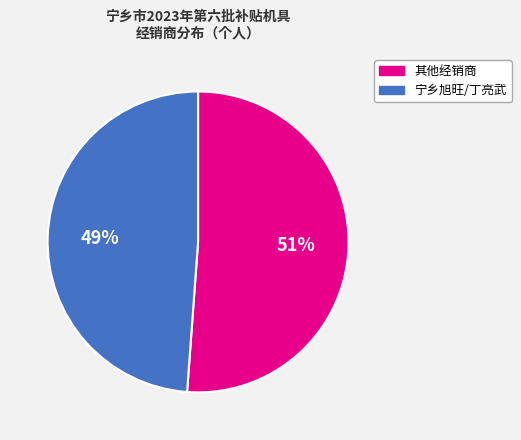

Is there any slice that represents more than half of the pie?

Yes